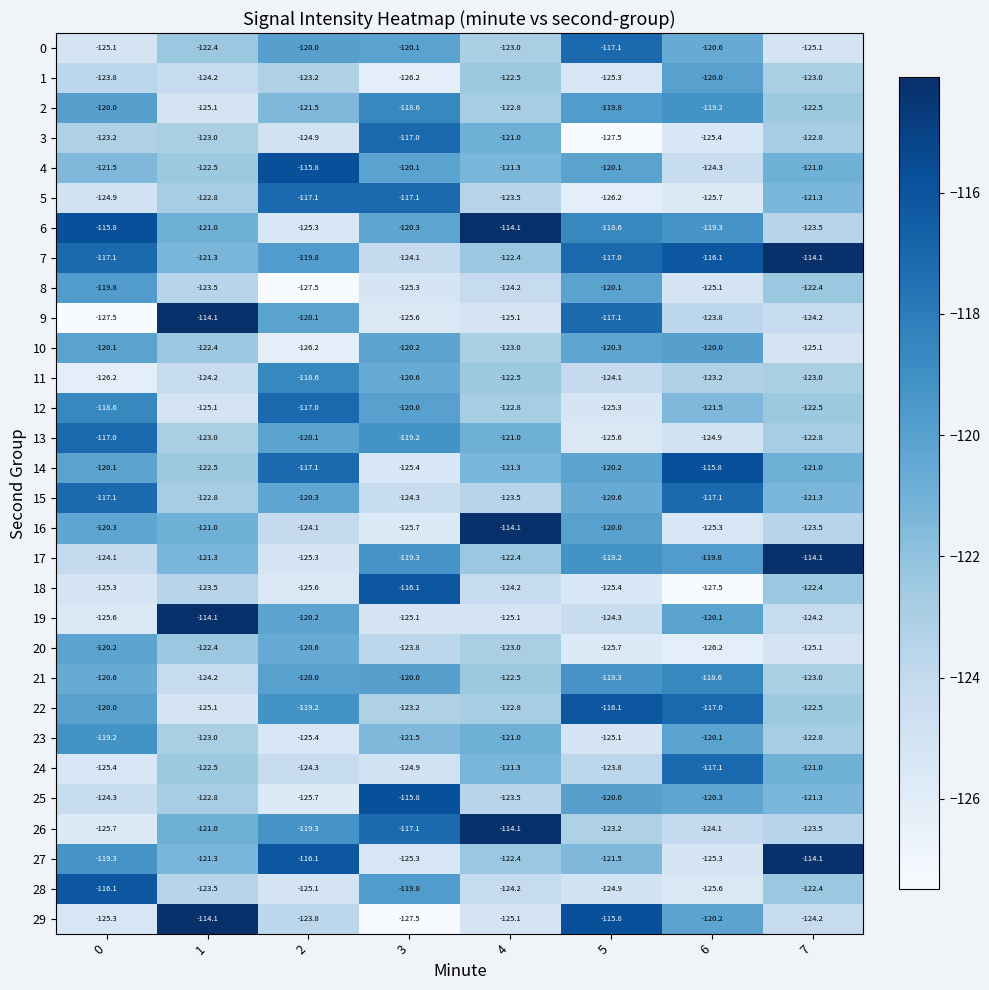

How many data points does each series have?

8